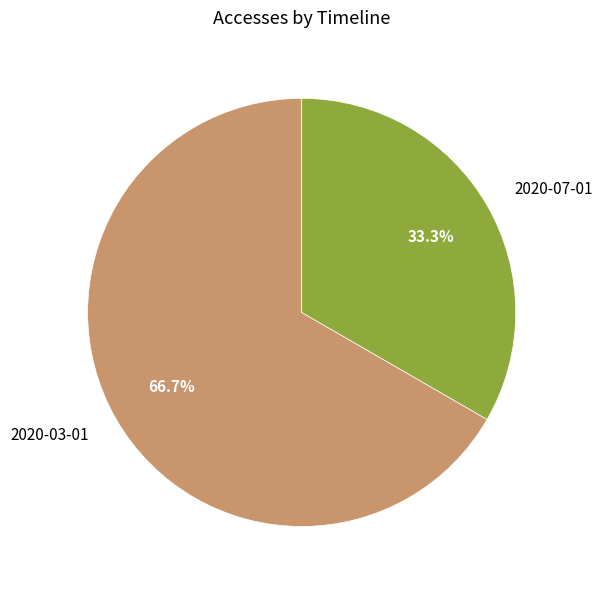

How much of the chart is everything except 2020-03-01?

33.3%